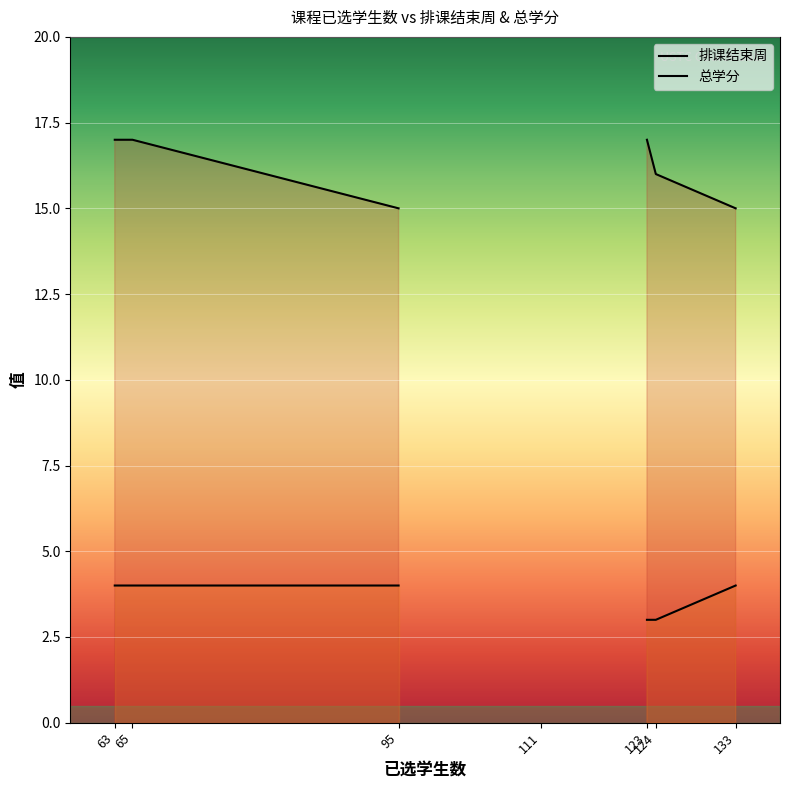

Does the chart display data point markers on the line(s)?

No